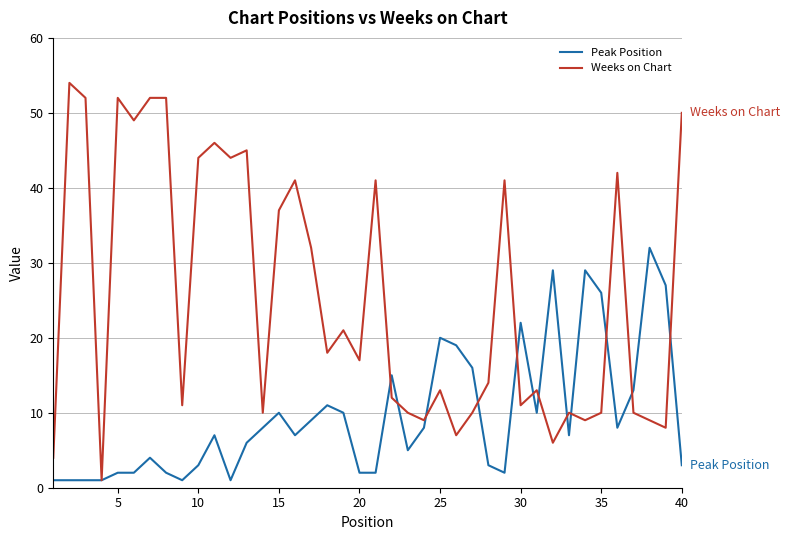

Rank the series by their average value, from highest to lowest.

Weeks on Chart, Peak Position